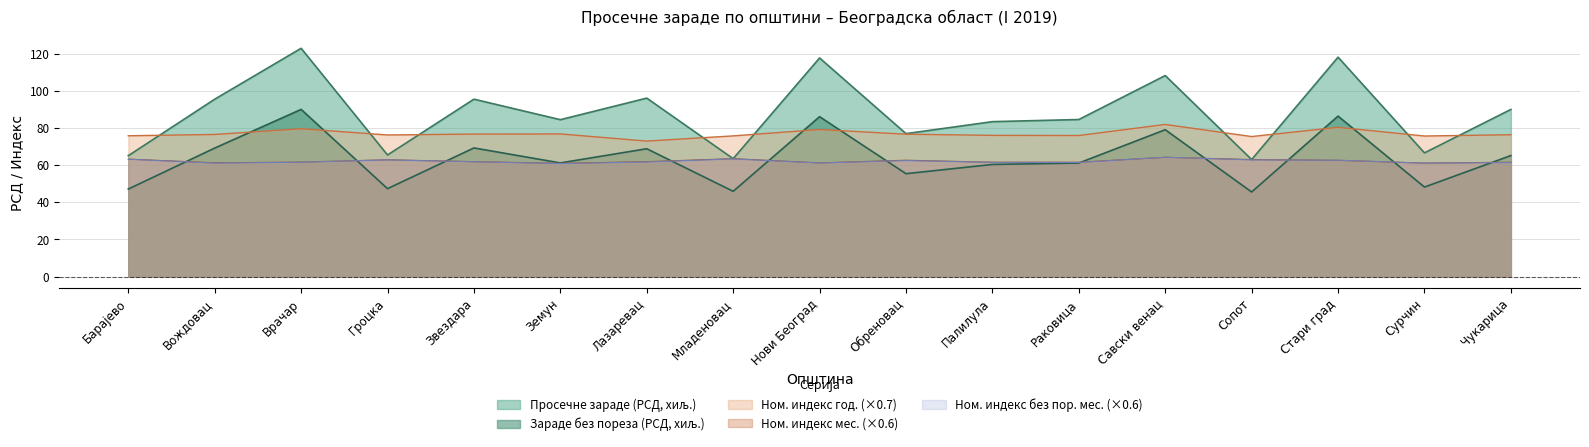

Read the Зараде без пореза (РСД) value at Обреновац.

55.4